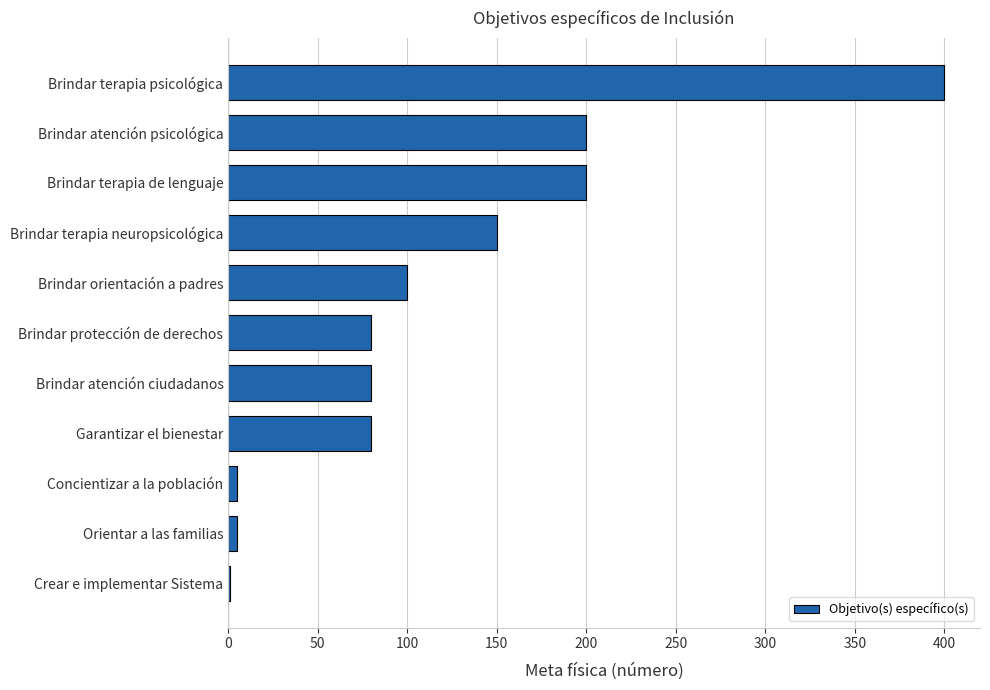

Count the number of categories in the chart.

11